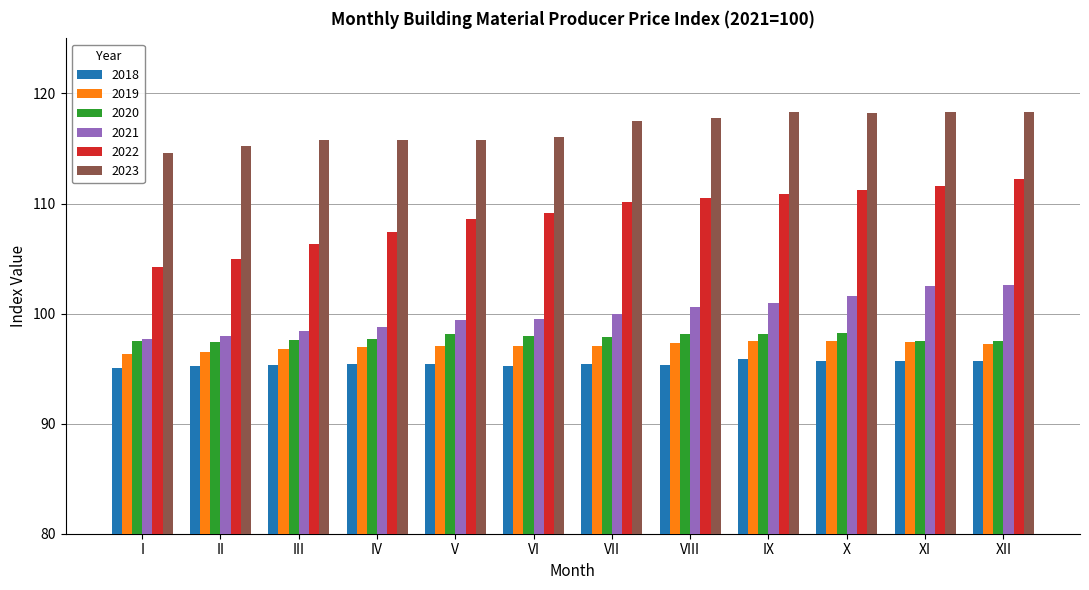

Which series has the widest spread of values?

2022